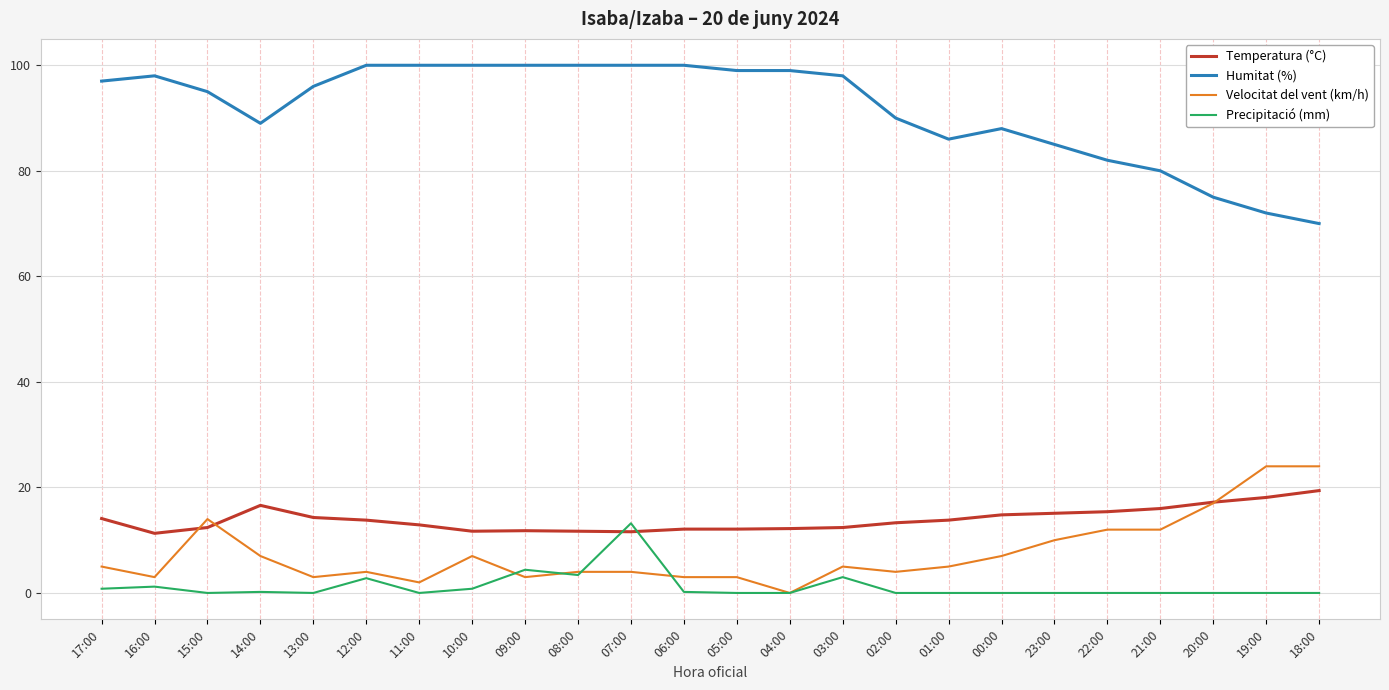

Rank the series at 10:00 from highest to lowest value.

Humitat (%), Temperatura (°C), Velocitat del vent (km/h), Precipitació (mm)